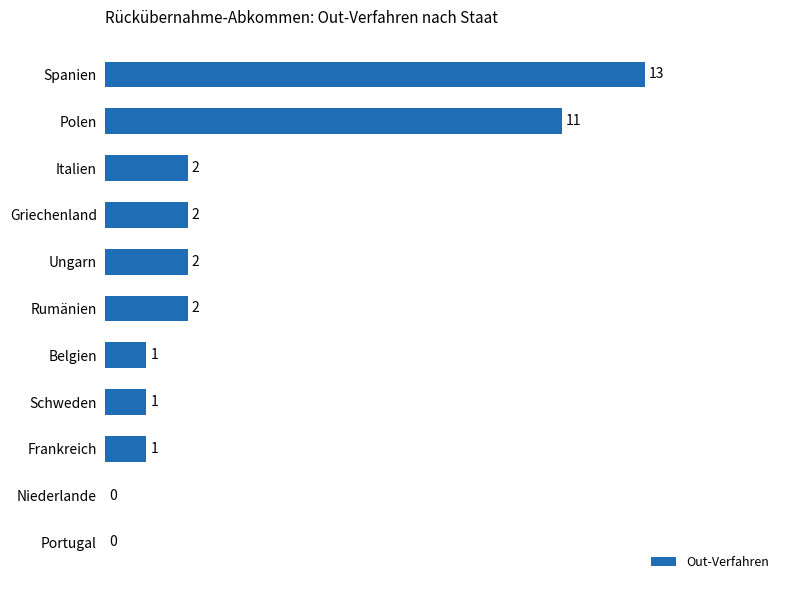

Reading top to bottom, transcribe all the data shown in this chart.

Spanien=13	Polen=11	Italien=2	Griechenland=2	Ungarn=2	Rumänien=2	Belgien=1	Schweden=1	Frankreich=1	Niederlande=0	Portugal=0